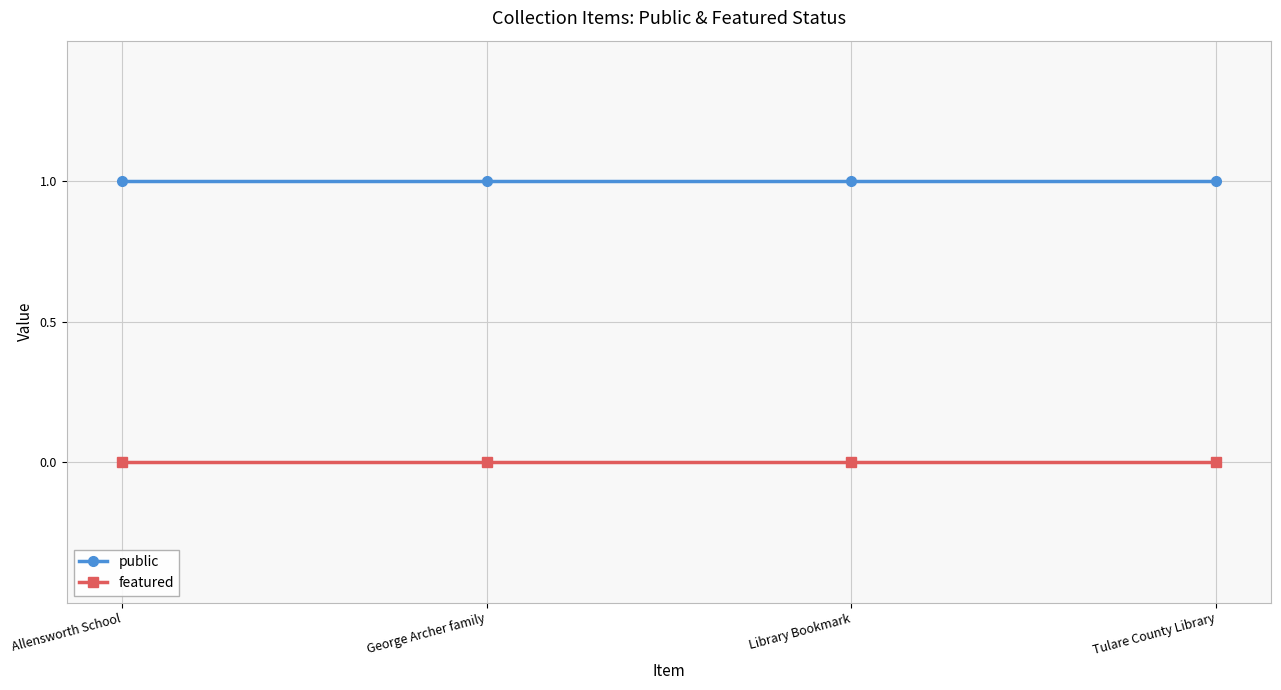

What is the approximate value of public at George Archer family?

1